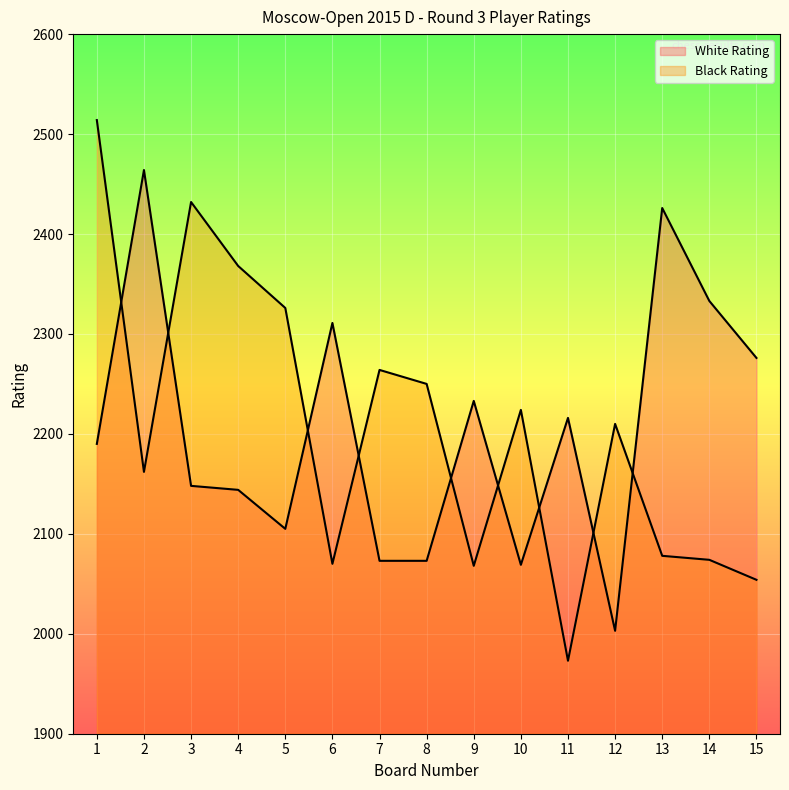

What is the approximate value of Black Rating at 6, to the nearest 100?

2100